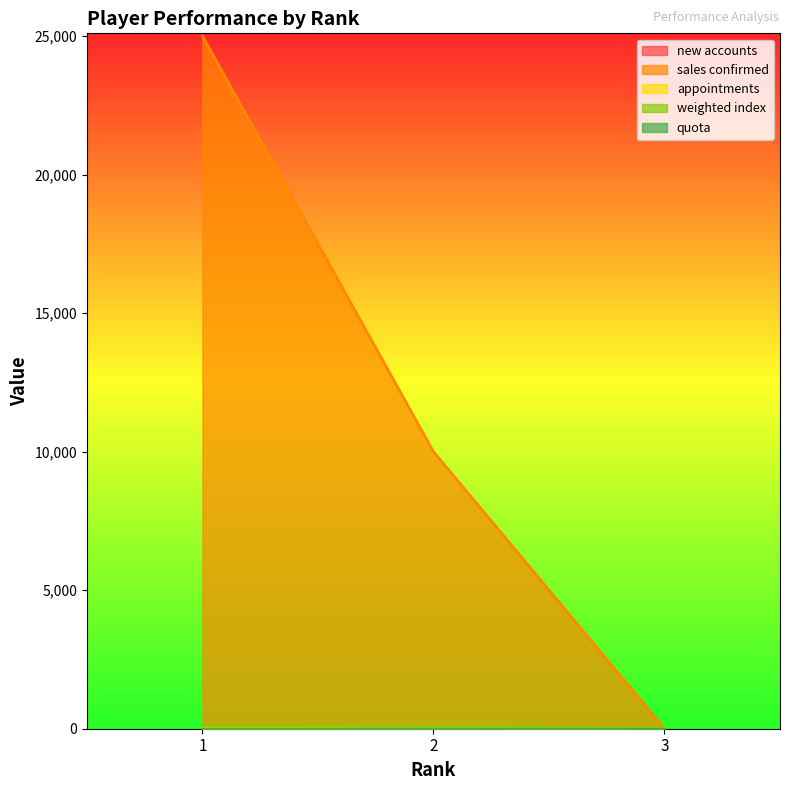

Which series has the widest spread of values?

sales confirmed